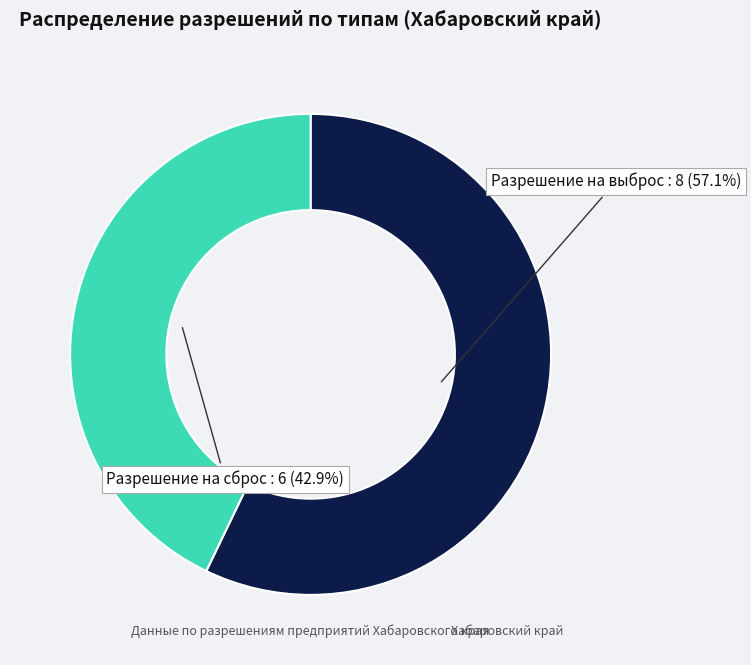

Is there any slice that represents more than half of the pie?

Yes